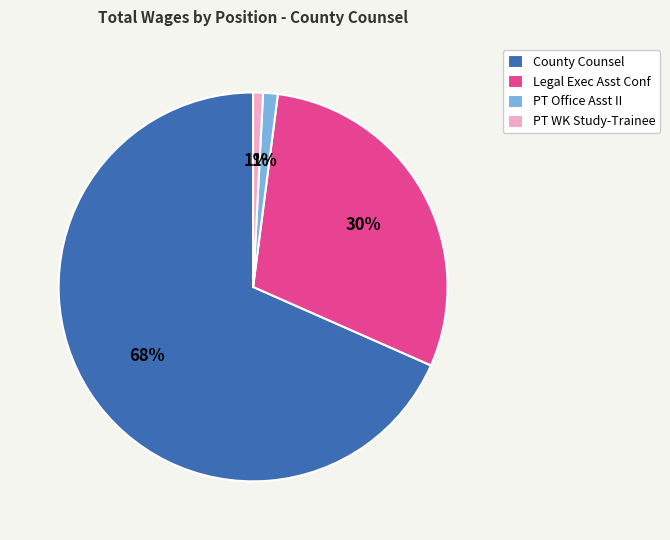

Is it true that County Counsel is 76% of the pie?

False